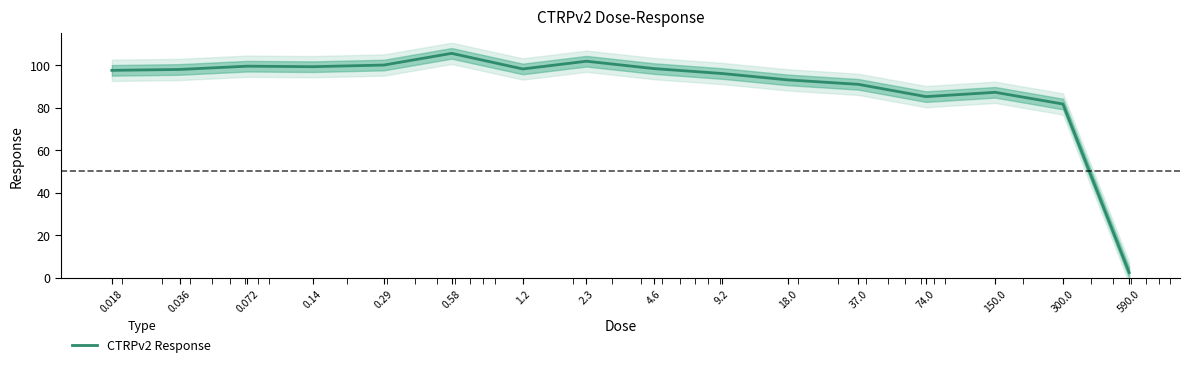

What is the label of the 14th point from the right?

0.072